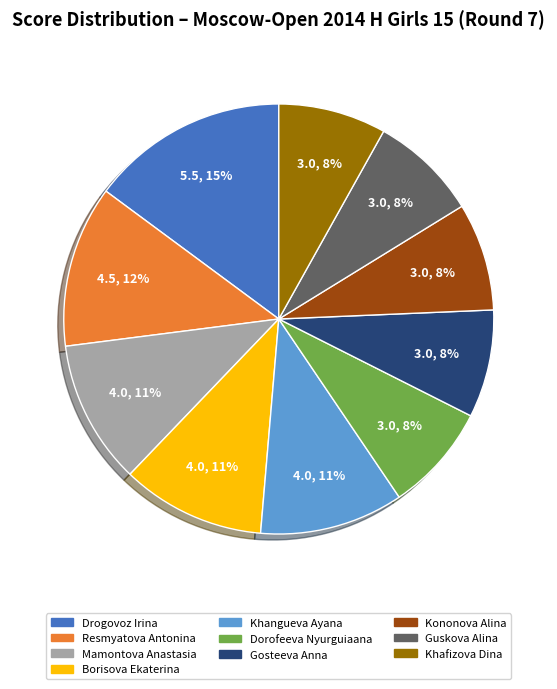

Is it true that Guskova Alina is 8% of the pie?

True